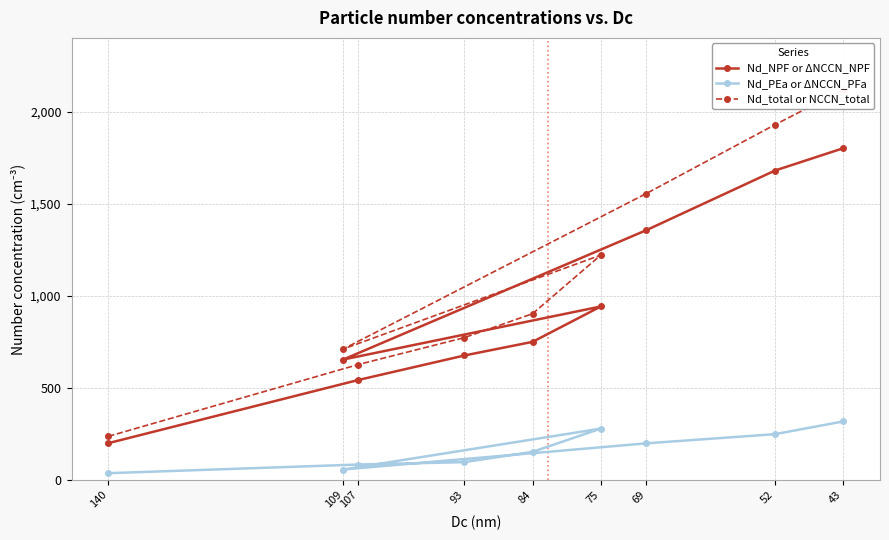

True or false: Nd_PEa or ΔNCCN_PFa has a value of 318 at 43.

True